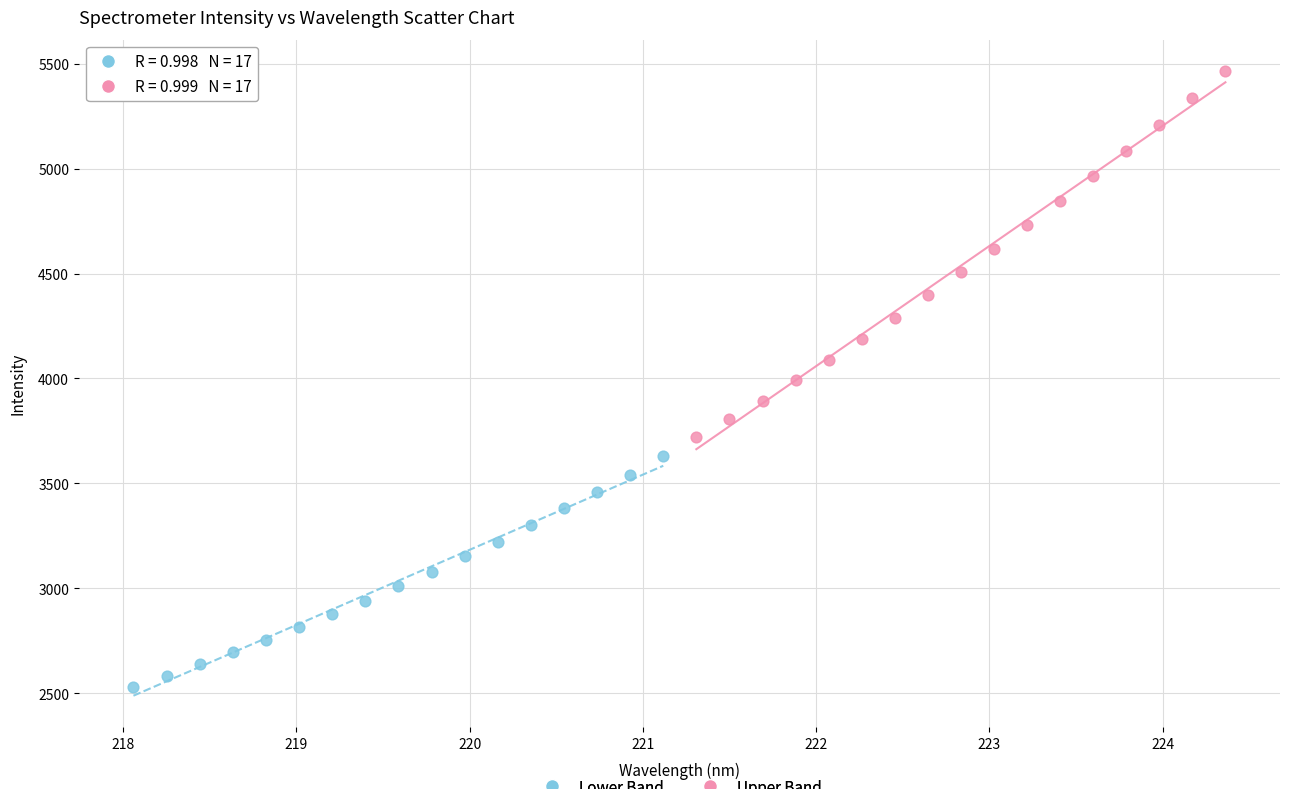

Which series contains the lowest Y value?

Lower Band